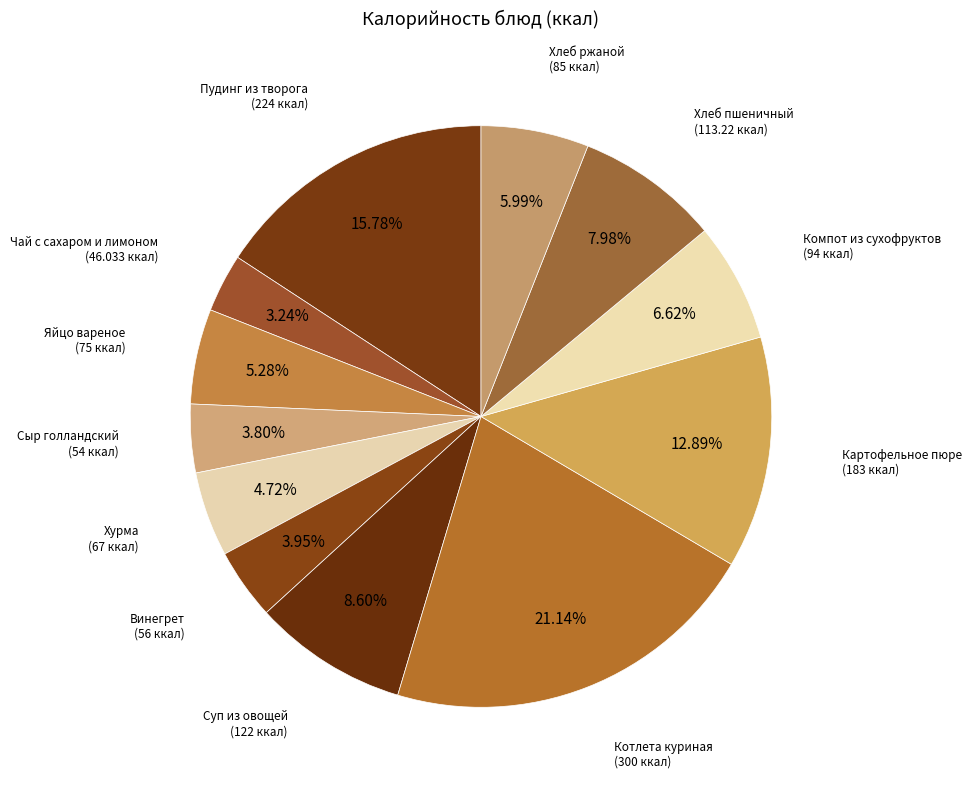

Count the number of slices in the pie.

12